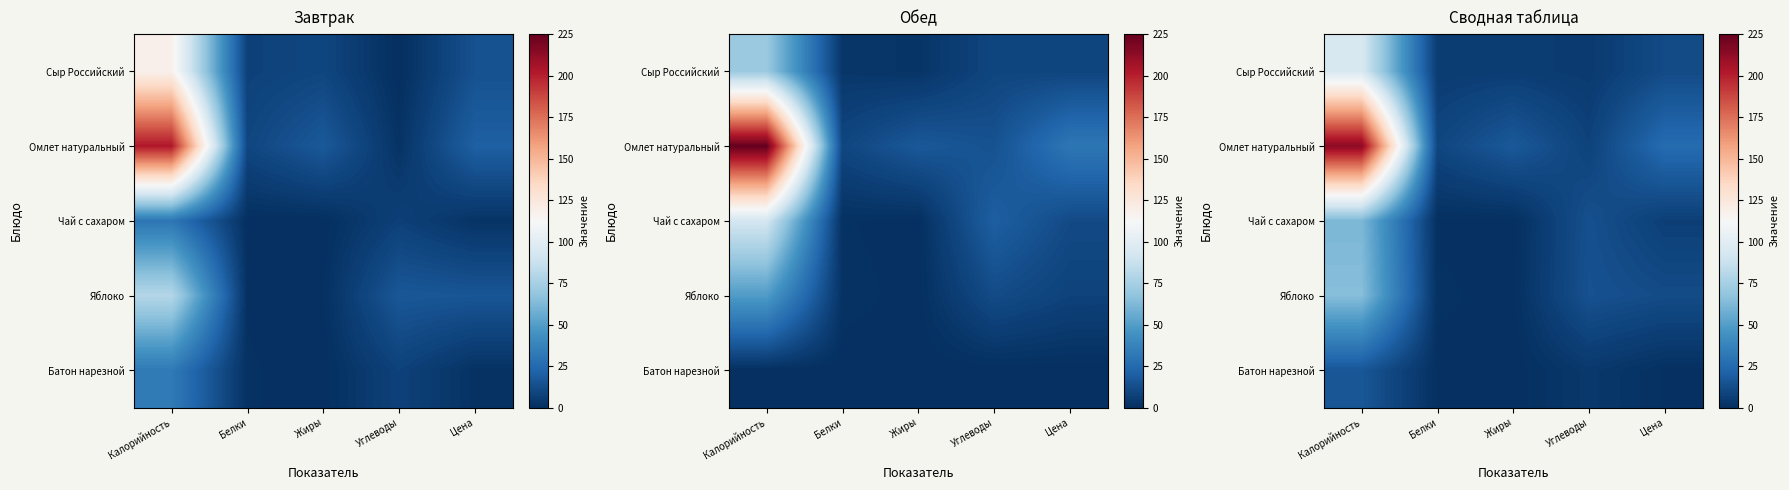

At how many categories does at least one series exceed 121?

1